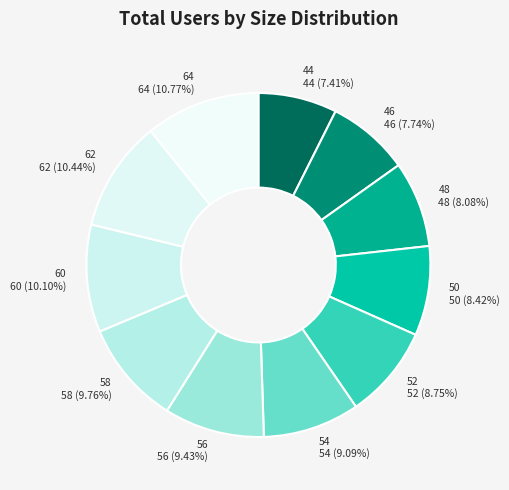

Do 48 and 60 together represent more than half of the pie?

No